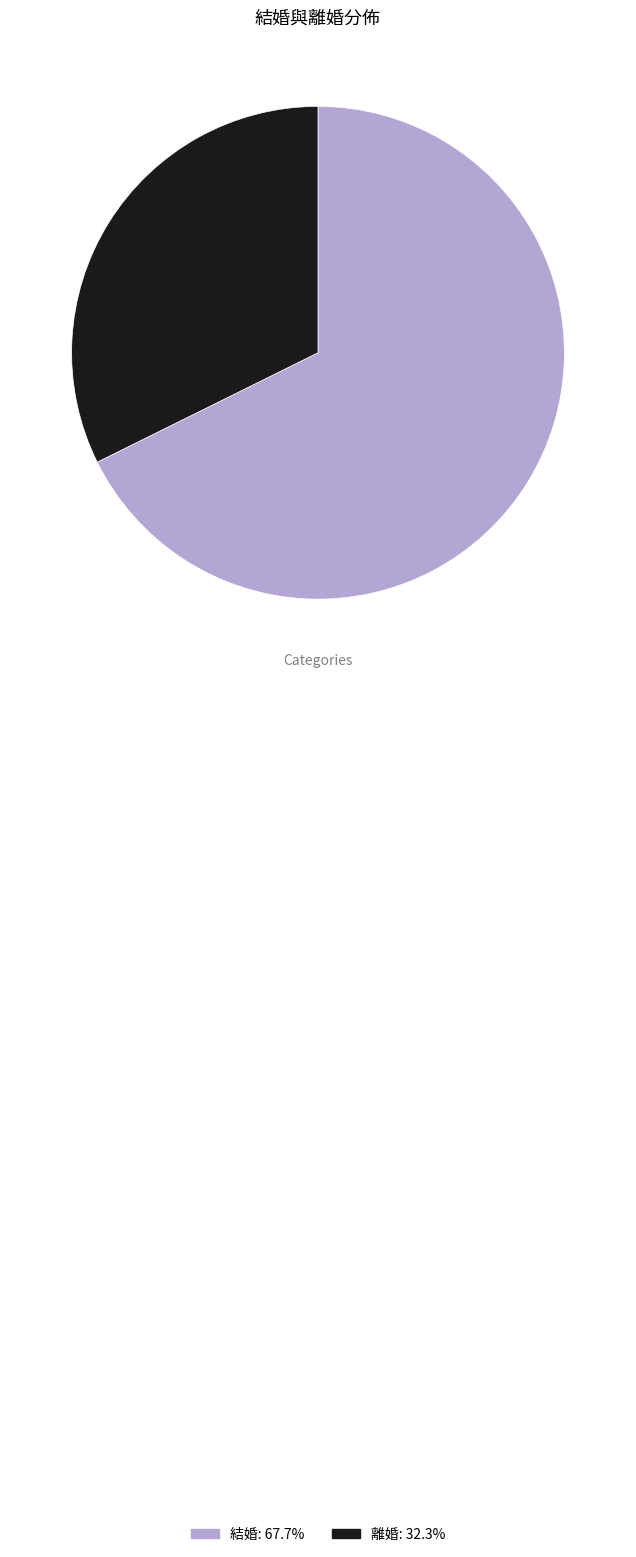

Do 離婚: 32.3% and 結婚: 67.7% together represent more than half of the pie?

Yes